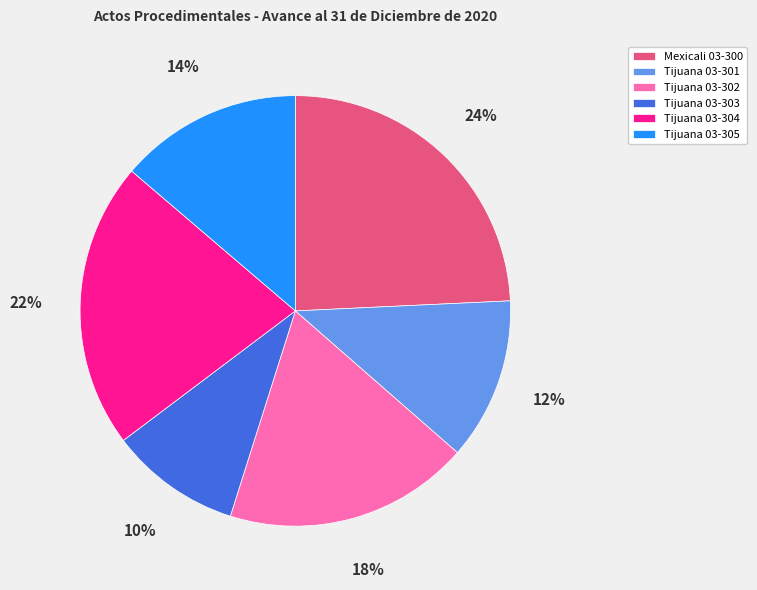

Count the number of slices in the pie.

6